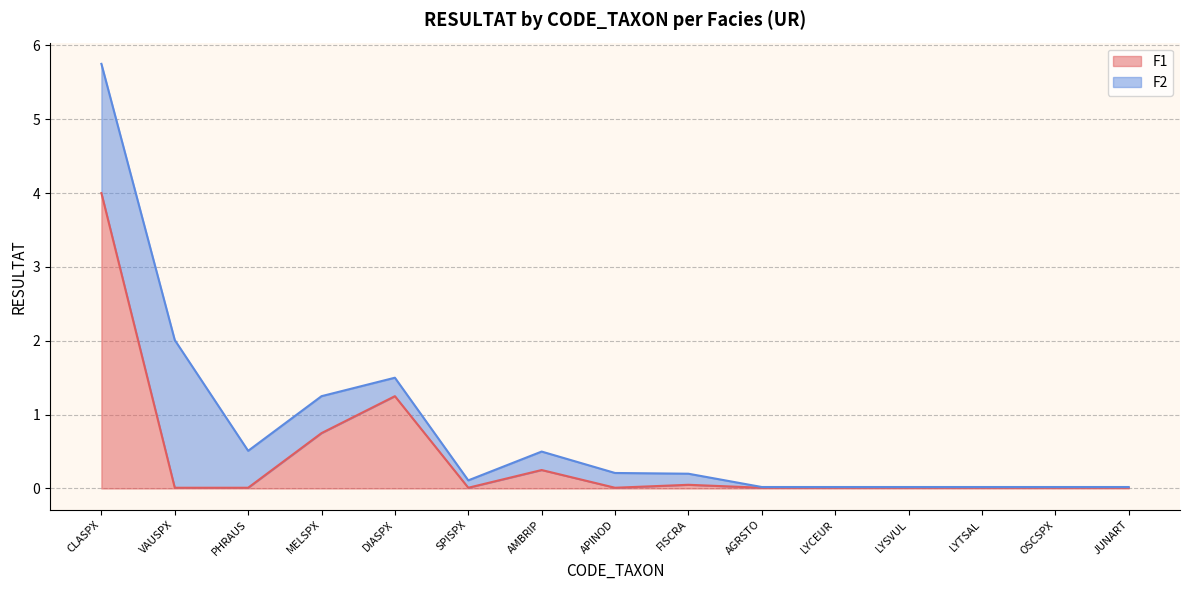

Which label corresponds to the largest value in the chart?

CLASPX